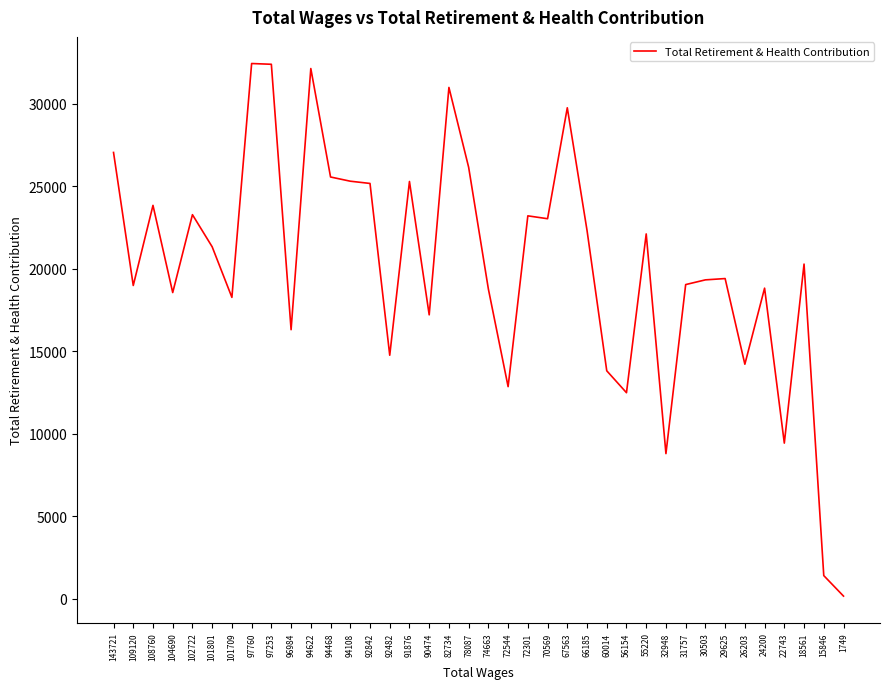

What is the change in value from 97760 to 60014?

-18633